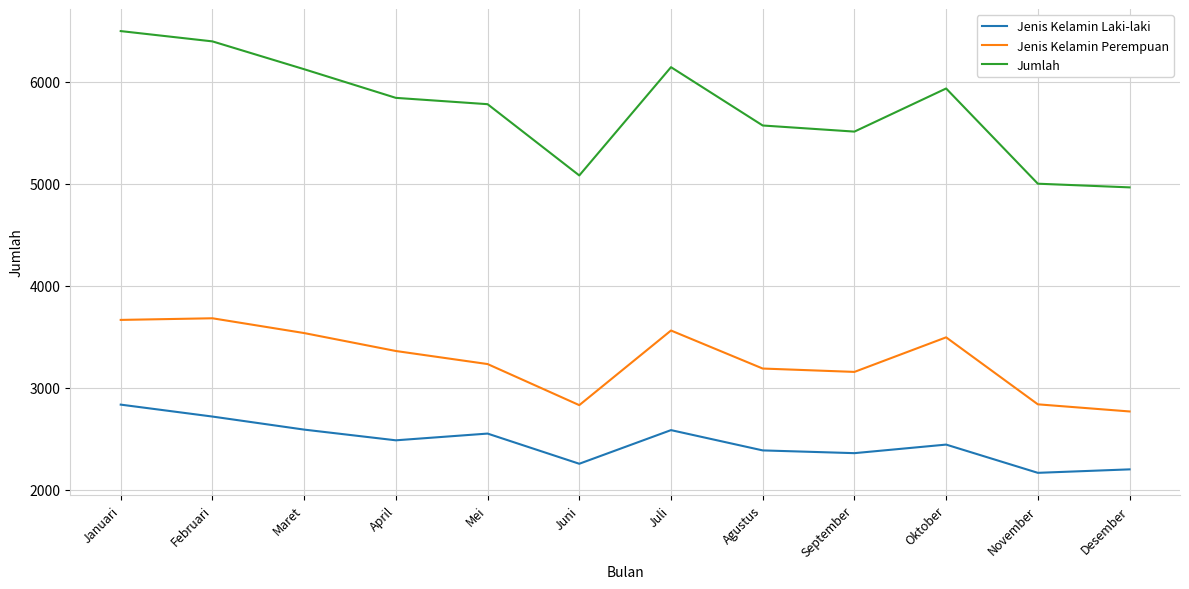

Does the chart have visible grid lines?

Yes